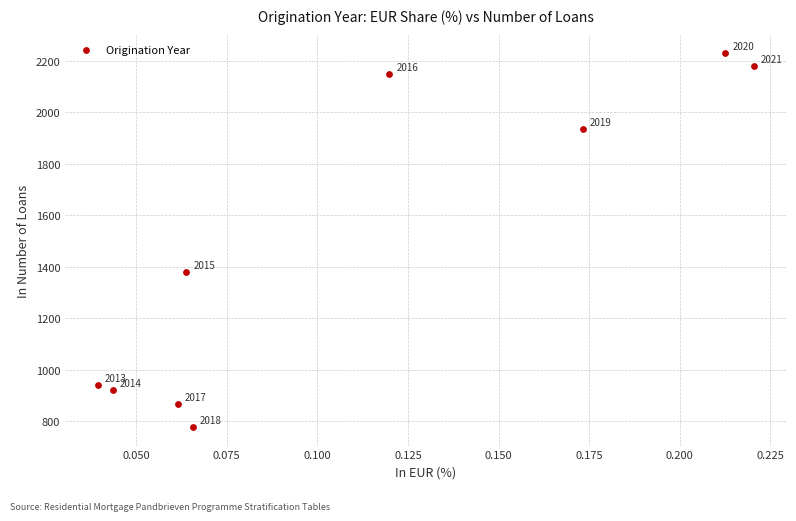

What is the range of Y values (max minus min)?

1449